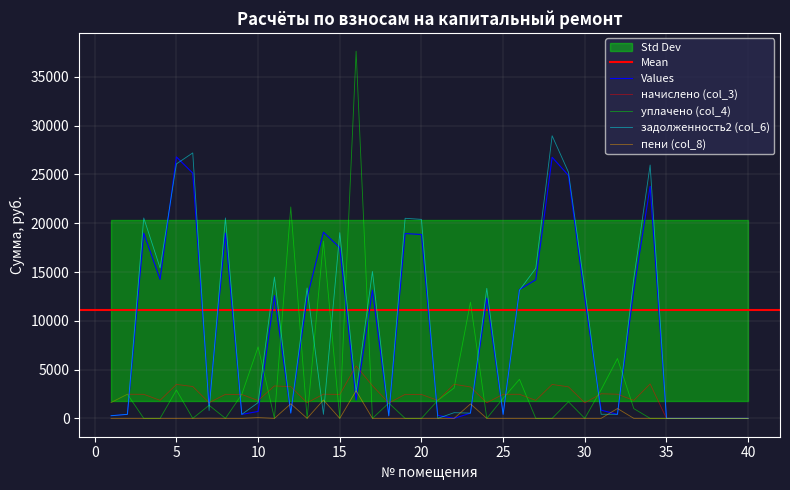

At which label does пени (col_8) reach its minimum?

2